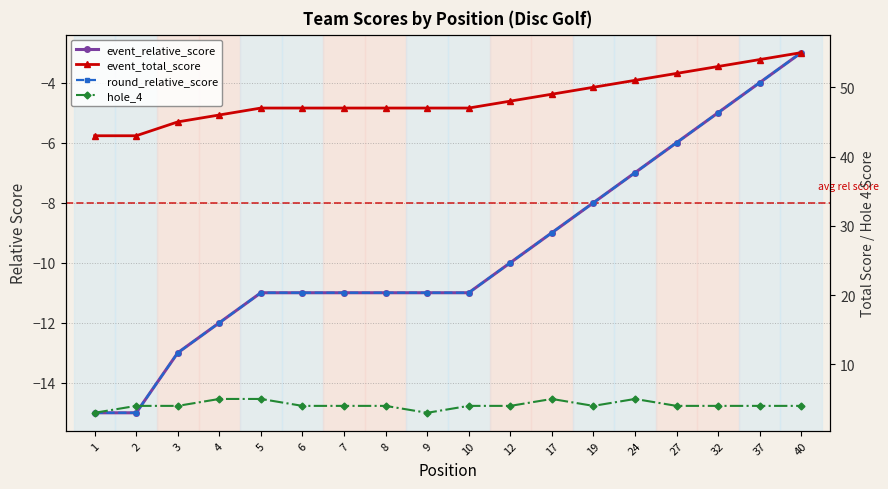

Is this an area chart (filled region under the line)?

No